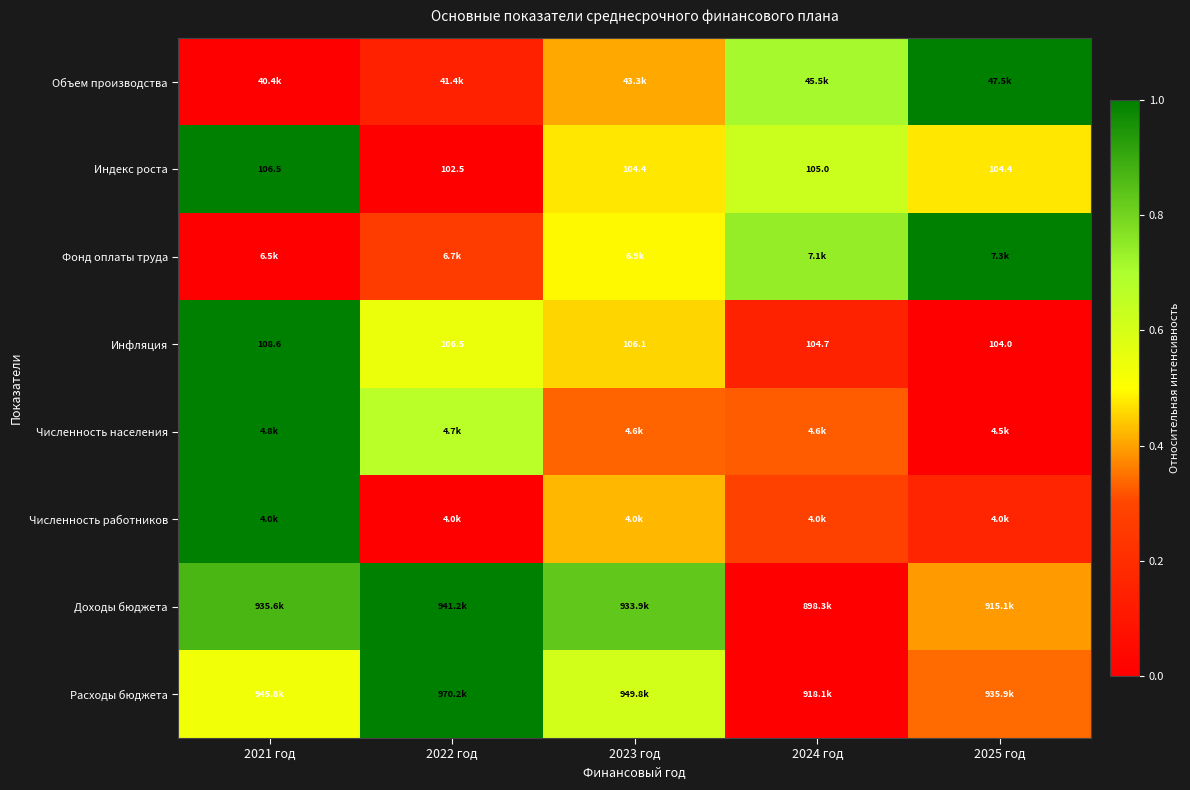

The Фонд оплаты труда series shows 0.4 at 2024 год. True or false?

False